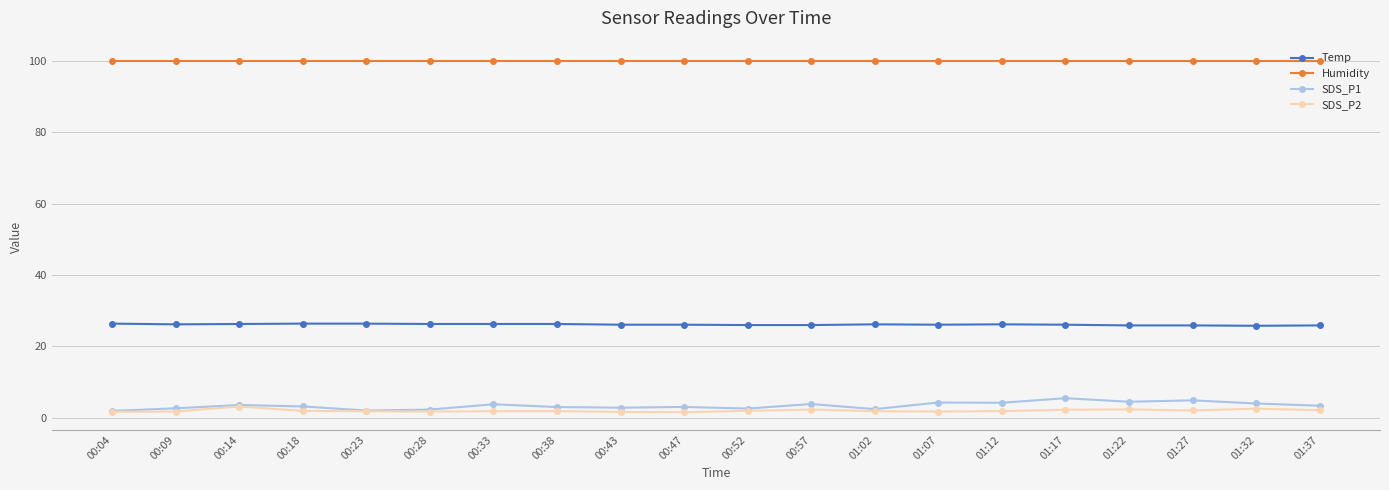

True or false: Temp and SDS_P2 intersect in this chart.

False